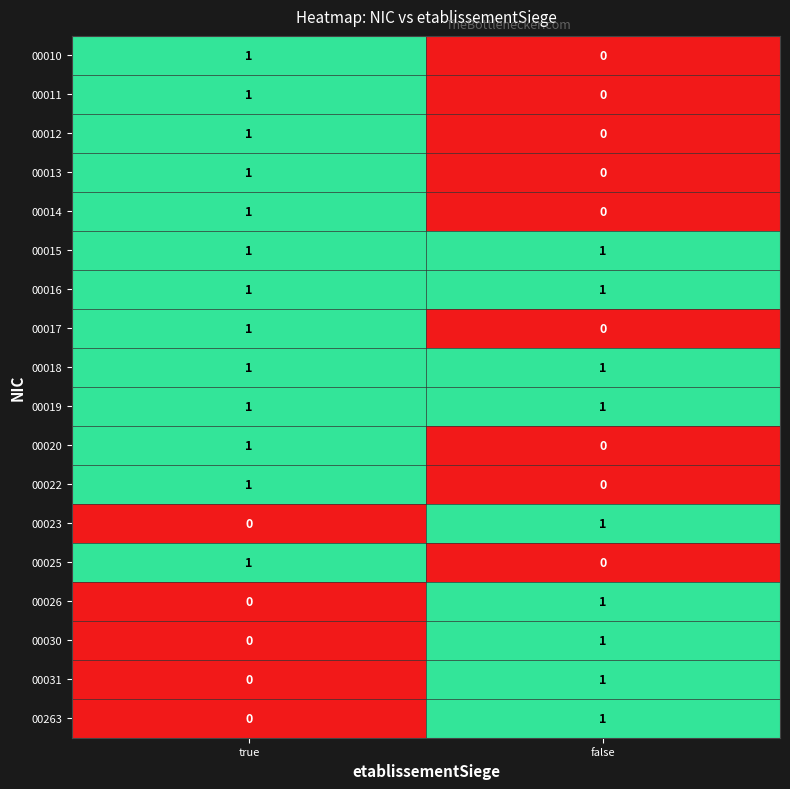

Is it true that 00010 equals 1 at true?

True